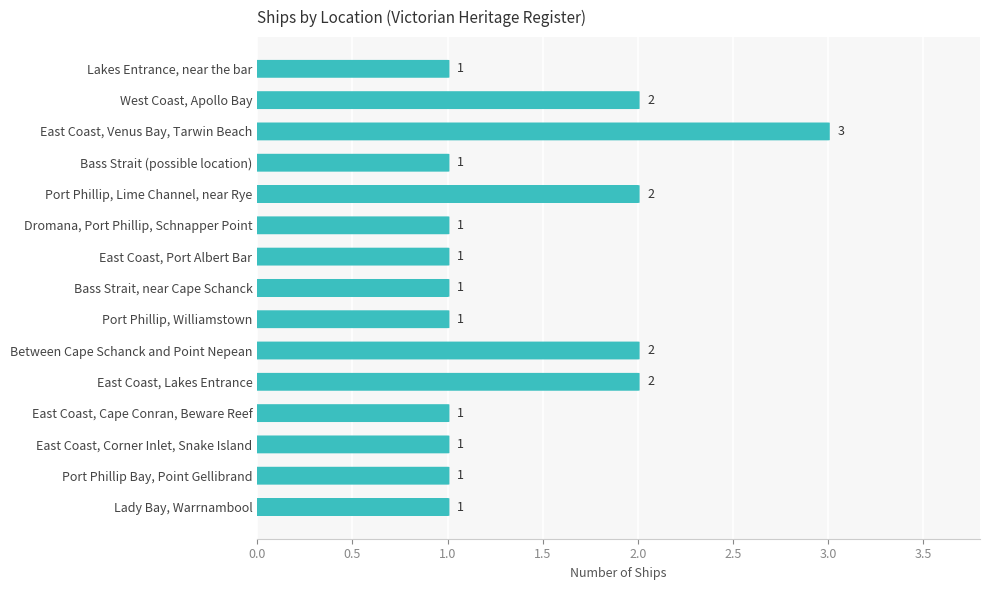

How many bars are there in total?

15